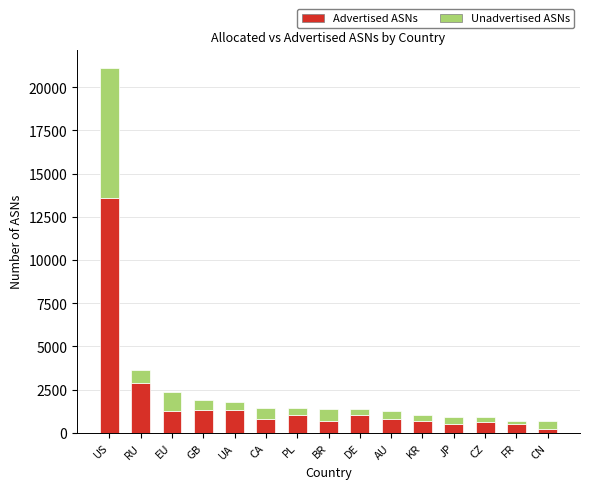

At which label is Advertised ASNs closest to 6904?

RU